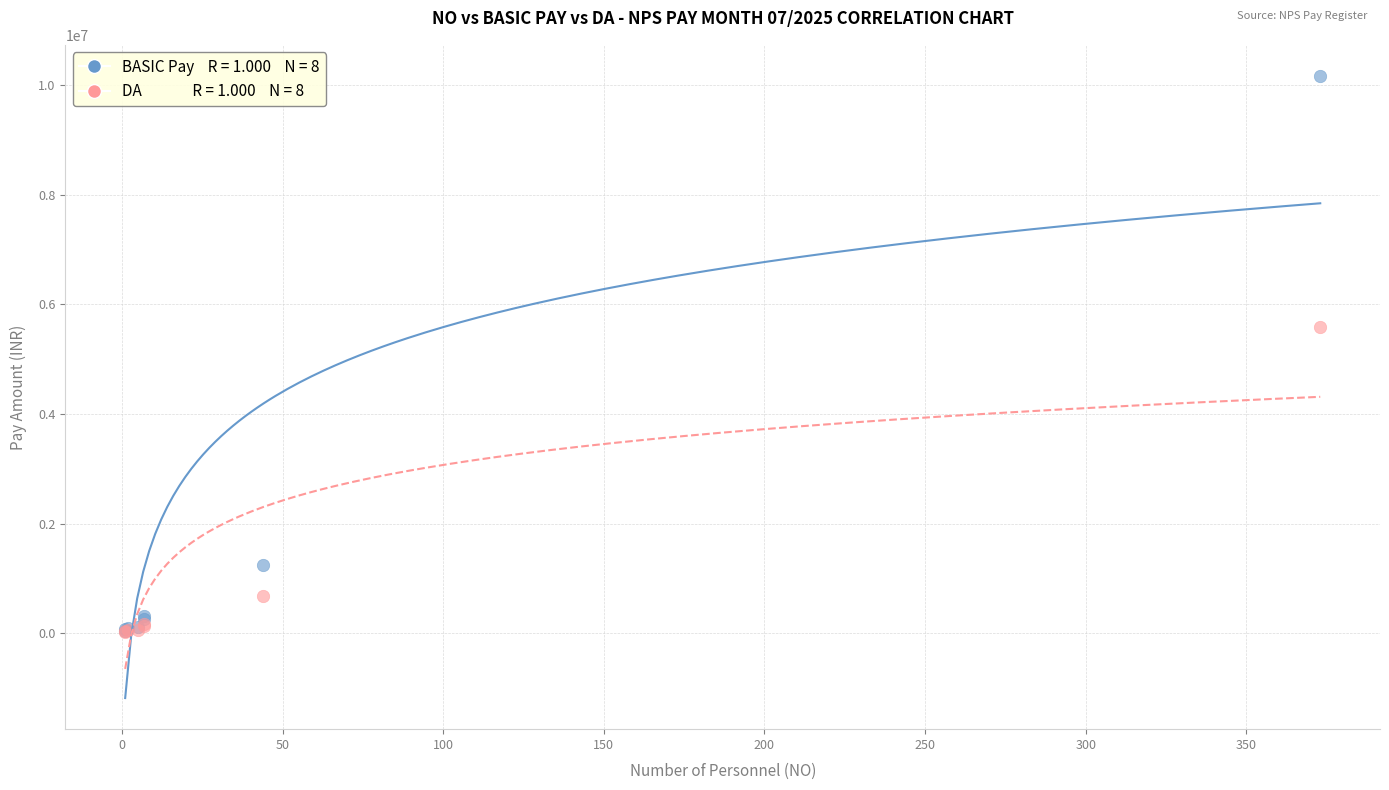

Across all series, what Y value is closest to 5097497?

5593363